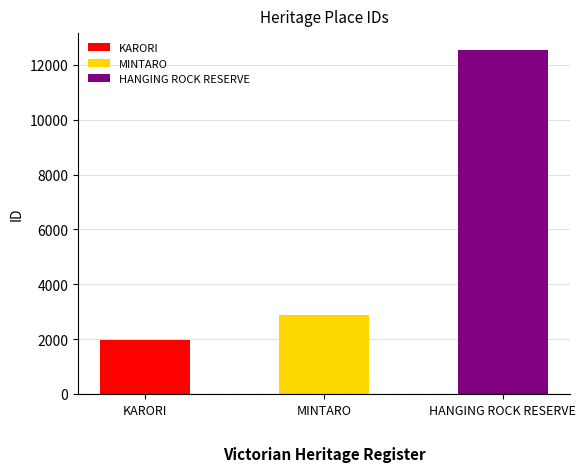

The chart shows a value of 12533 at HANGING ROCK RESERVE. True or false?

True